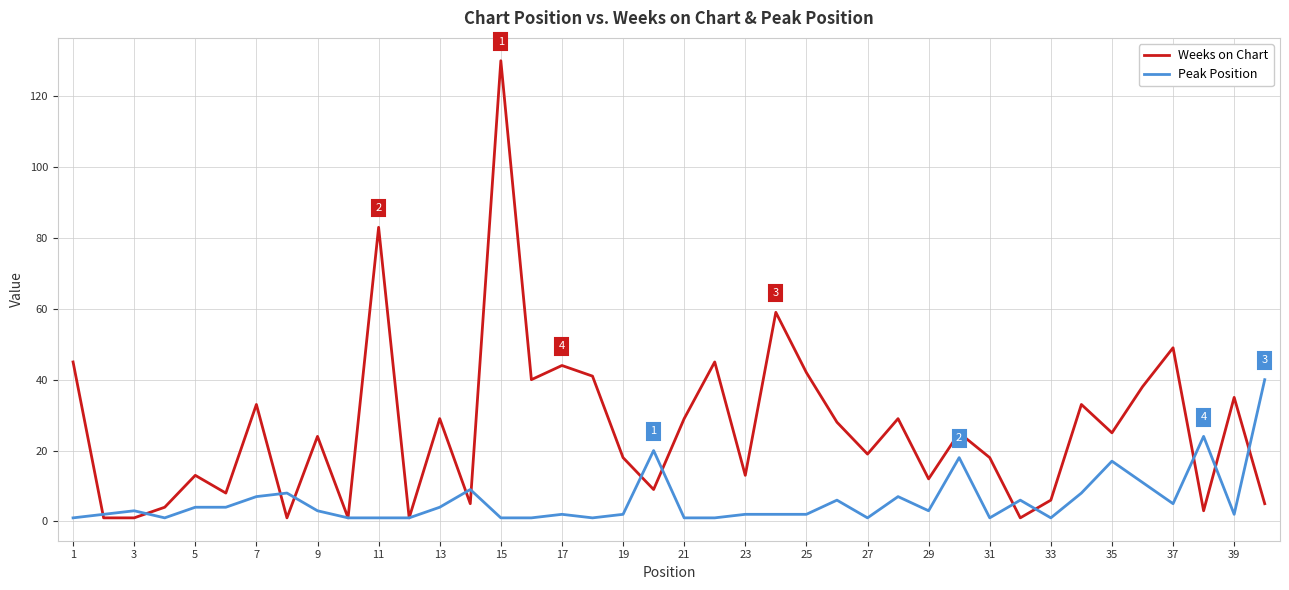

What is the sum of all Weeks on Chart values?

1045